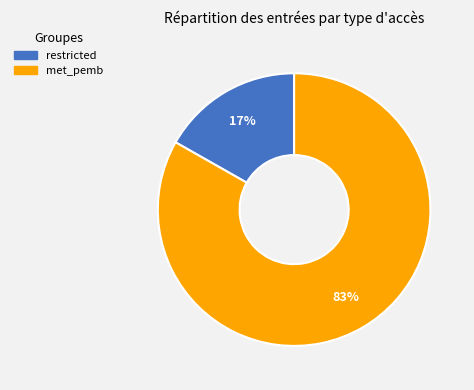

To the nearest percent, what is the average slice percentage?

50%